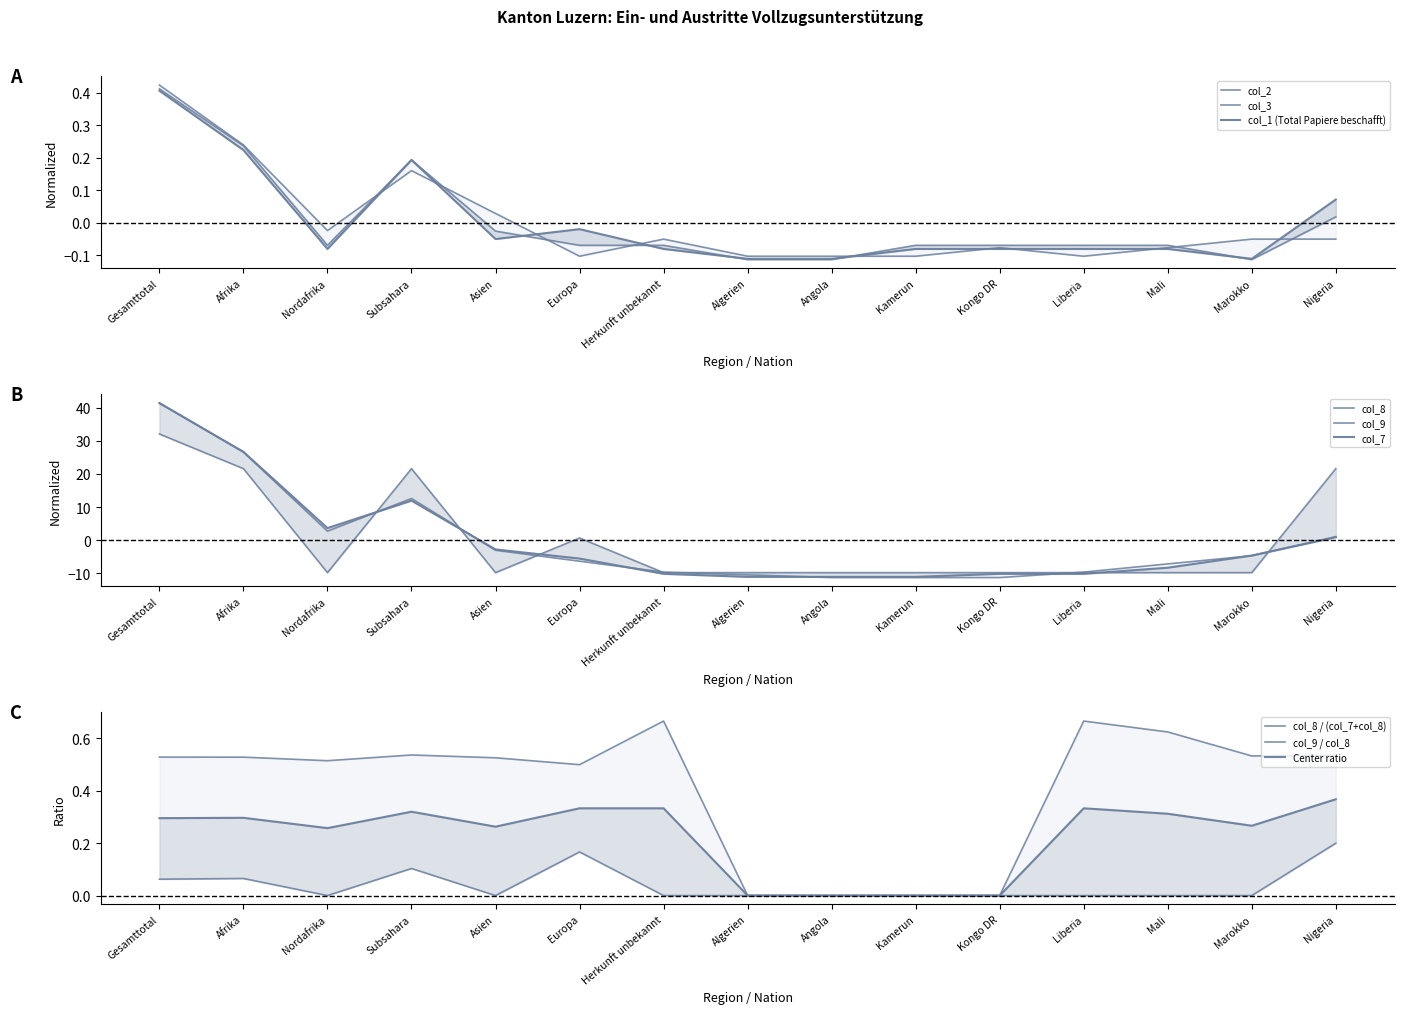

How many interior local valleys does the col_2 series have?

3